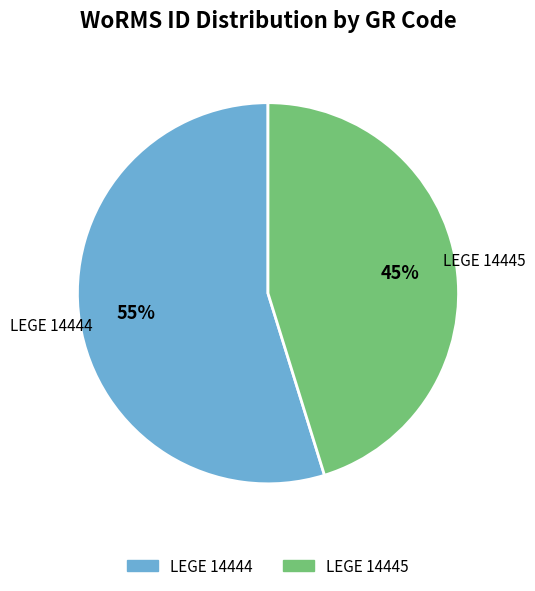

What is the ratio of the value at LEGE 14444 to the value at LEGE 14445?

1.2